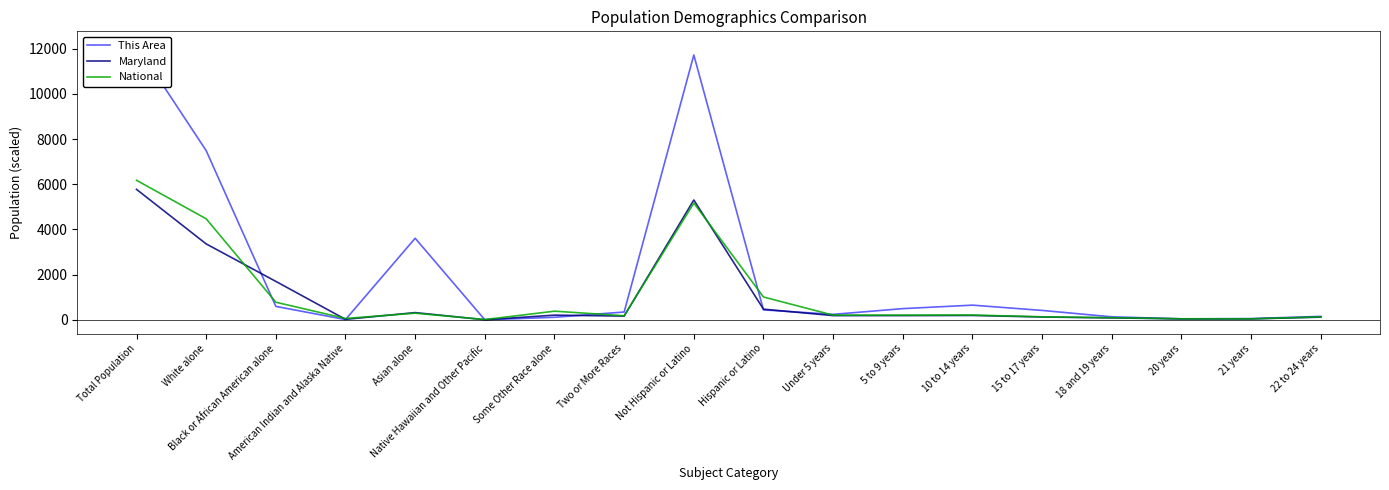

At which label does National reach its minimum?

Native Hawaiian and Other Pacific